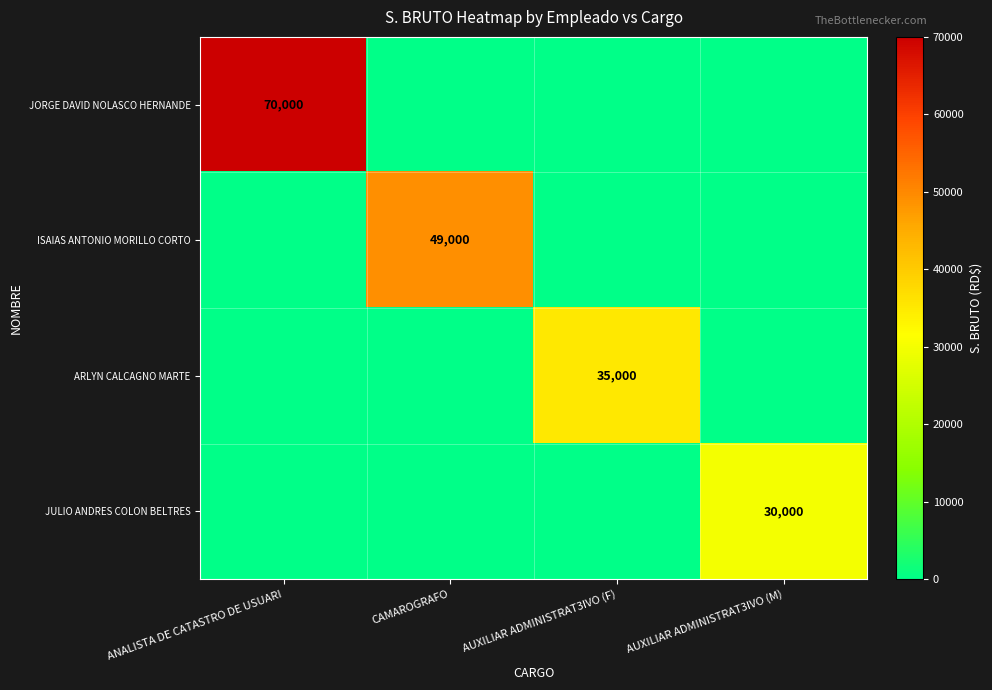

What is the sum of the ARLYN CALCAGNO MARTE values at AUXILIAR ADMINISTRAT3IVO (F) and AUXILIAR ADMINISTRAT3IVO (M)?

35000